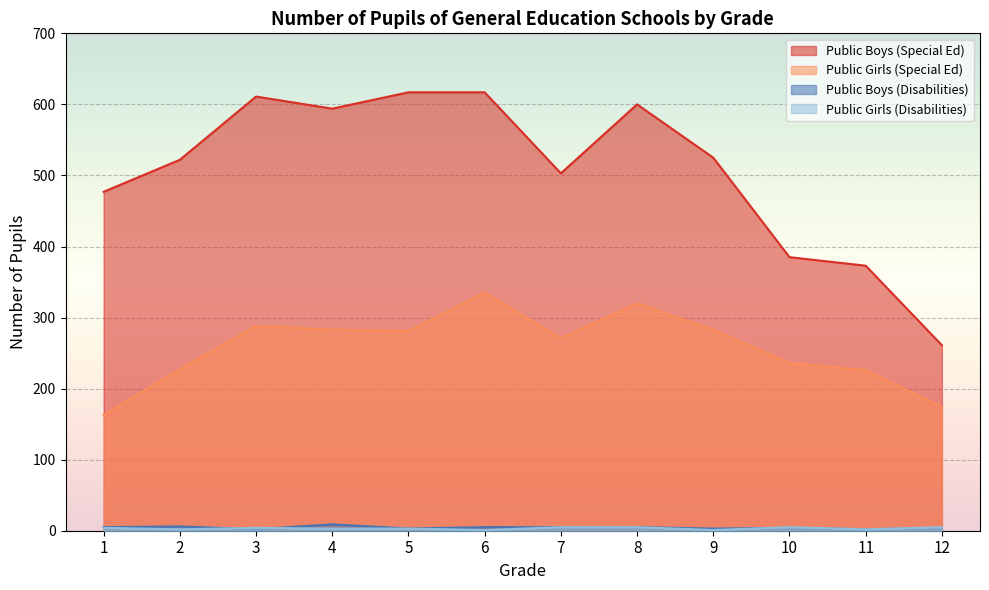

True or false: Public Boys (Special Ed) and Public Girls (Special Ed) cross at least once.

False